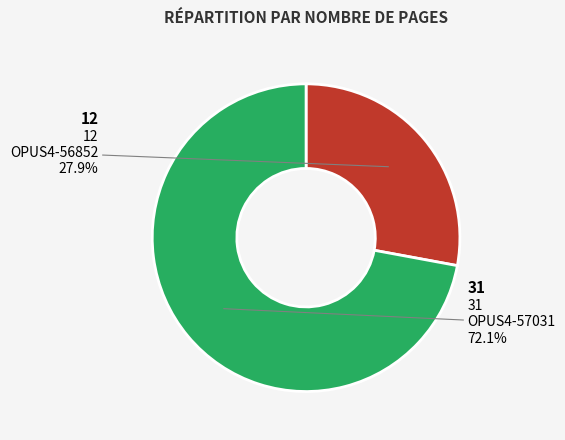

What percentage is NOT represented by OPUS4-56852?

72.1%